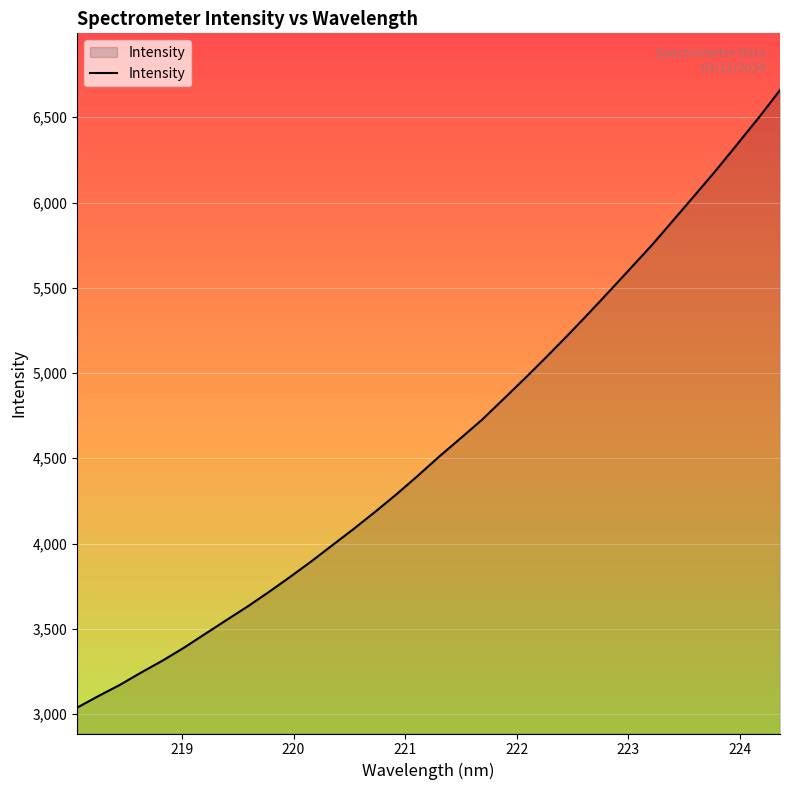

Reading right to left, transcribe all the data shown in this chart.

6659.4	6497.7	6343.6	6190.5	6043.8	5898.4	5753.6	5617.9	5482.7	5349.2	5218.5	5091.7	4967.6	4846.7	4726.5	4618.2	4511.7	4399.4	4291.0	4188.1	4088.4	3993.0	3896.8	3805.3	3716.5	3631.3	3550.8	3469.8	3388.2	3313.0	3243.4	3170.8	3105.6	3037.7